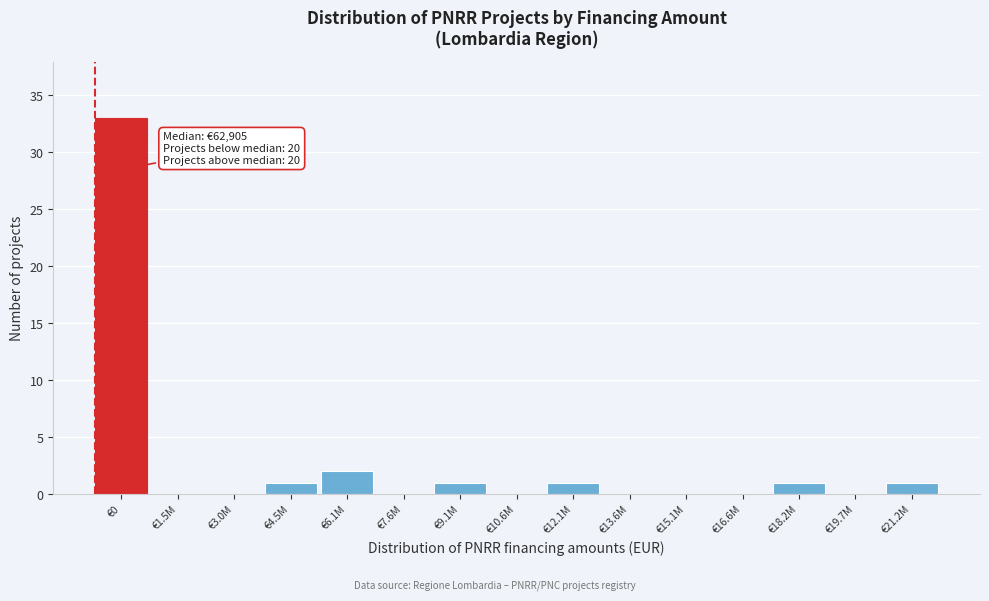

Reading left to right, extract all data points from this chart.

€0=33	€1.5M=0	€3.0M=0	€4.5M=1	€6.1M=2	€7.6M=0	€9.1M=1	€10.6M=0	€12.1M=1	€13.6M=0	€15.1M=0	€16.6M=0	€18.2M=1	€19.7M=0	€21.2M=1